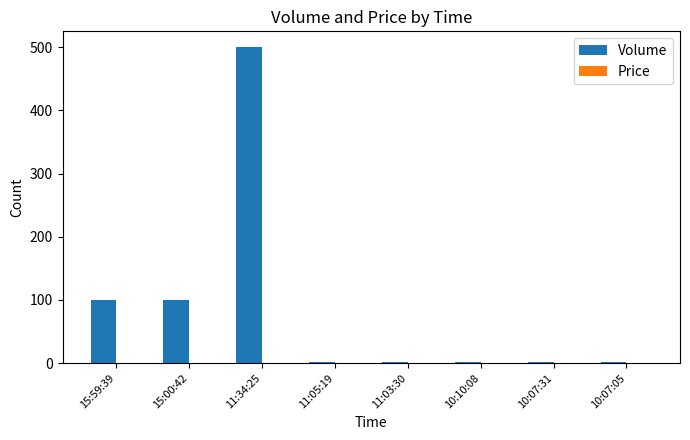

Which series changed the most between 15:59:39 and 11:05:19?

Volume